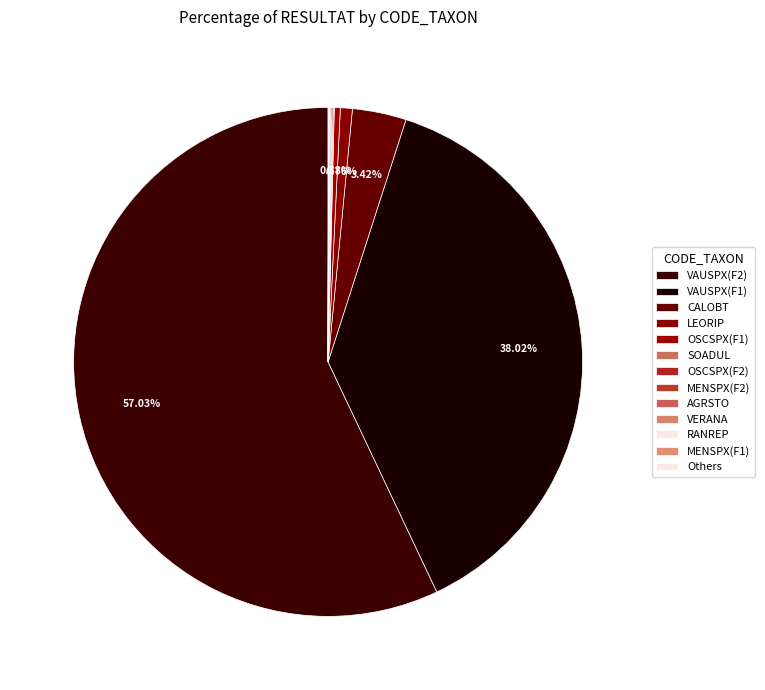

To the nearest percent, what is the combined percentage of VAUSPX(F2) and VAUSPX(F1)?

95%